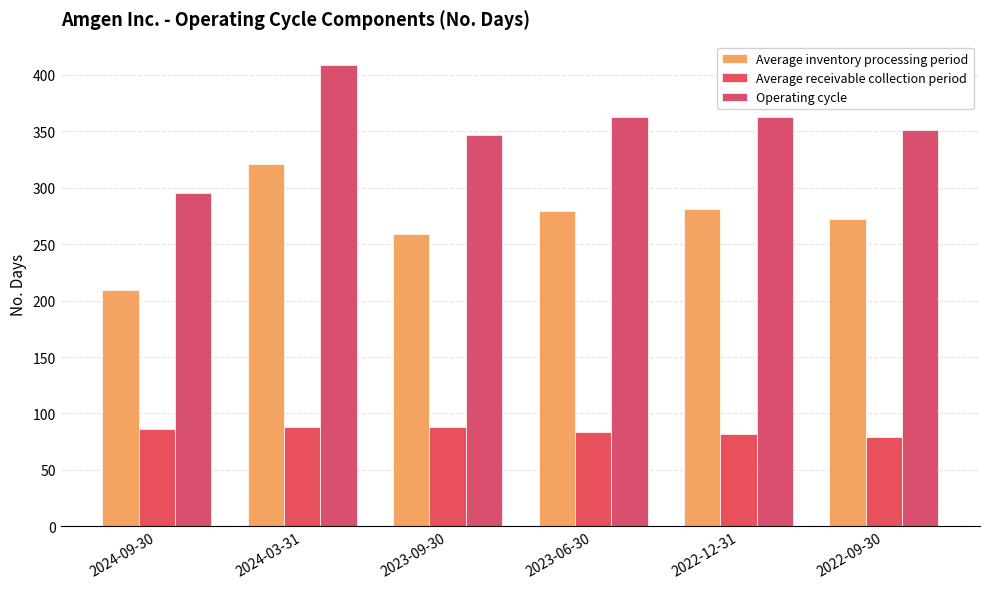

Reading left to right, list all the values displayed in this chart.

Average inventory processing period: 209	321	259	279	281	272
Average receivable collection period: 86	88	88	84	82	79
Operating cycle: 295	409	347	363	363	351